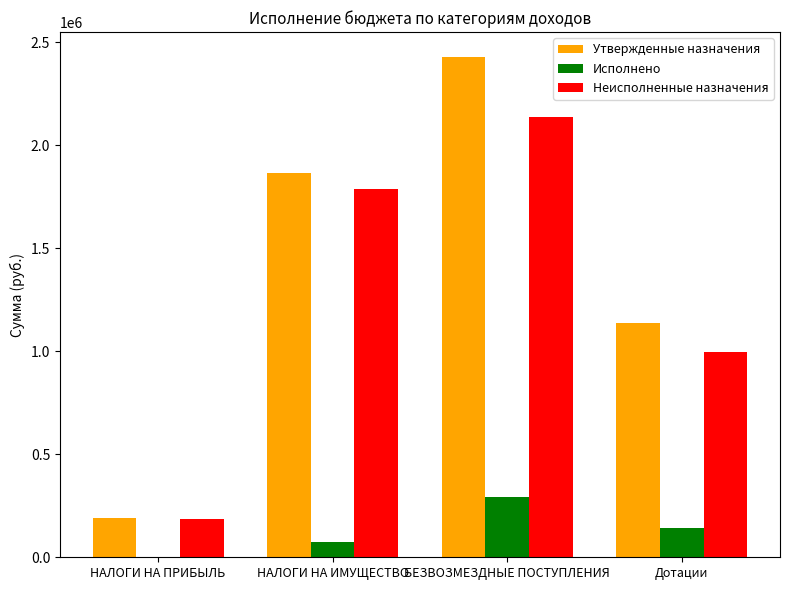

Between НАЛОГИ НА ПРИБЫЛЬ and НАЛОГИ НА ИМУЩЕСТВО, which series saw the biggest shift?

Утвержденные назначения